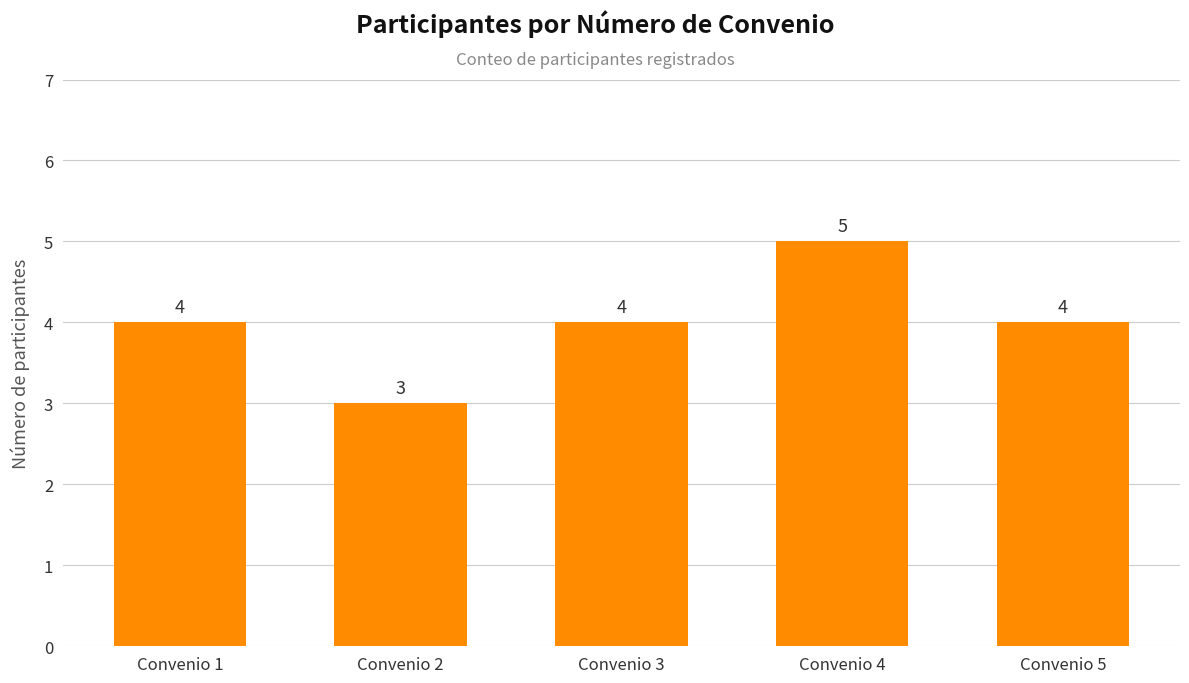

What value does the data have at Convenio 3?

4